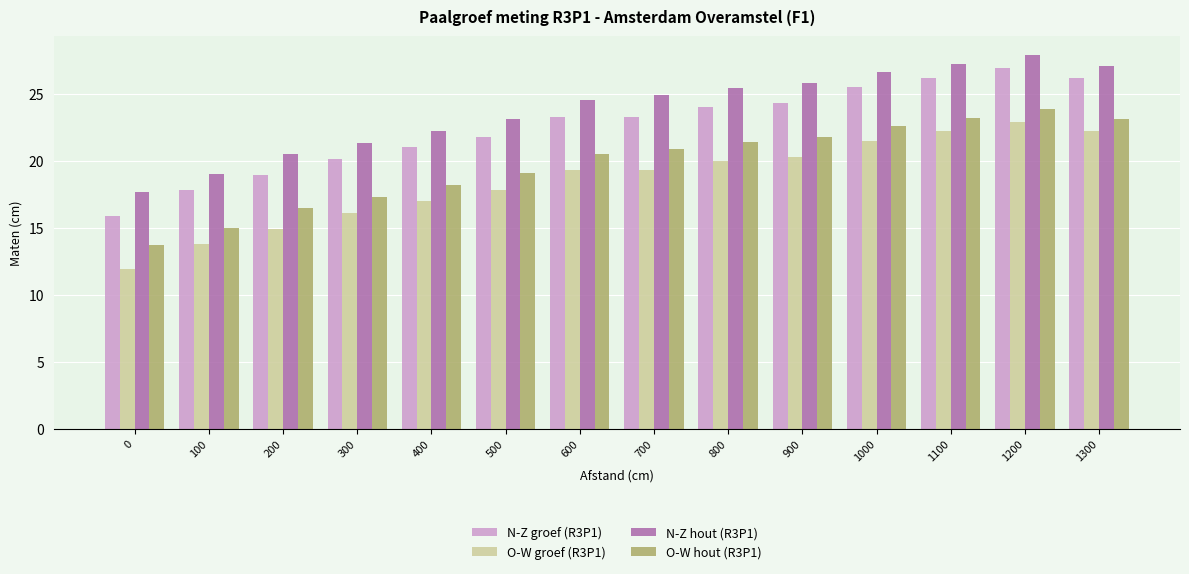

What is the spread (max minus min) of values at 1200?

5.0